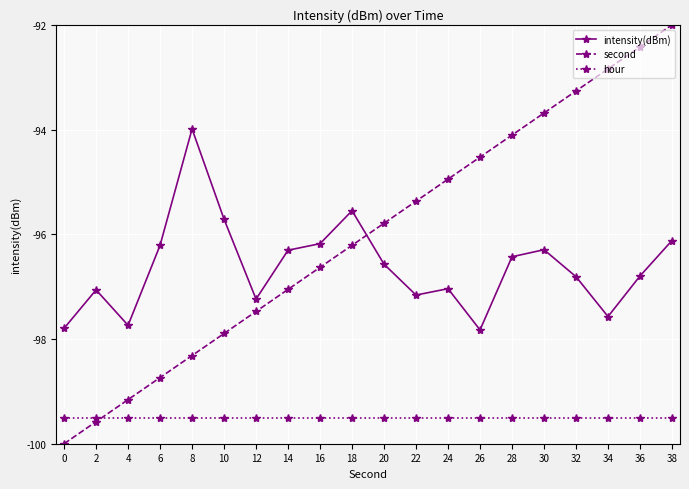

Where does the second series first go above -95?

24